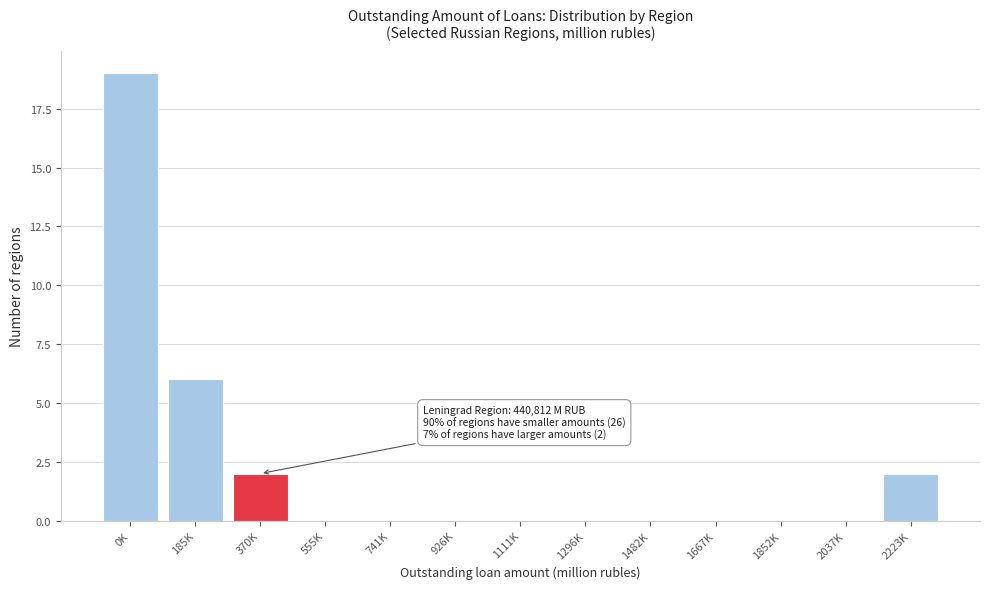

Reading right to left, transcribe all the data shown in this chart.

2223K=2	2037K=0	1852K=0	1667K=0	1482K=0	1296K=0	1111K=0	926K=0	741K=0	555K=0	370K=2	185K=6	0K=19